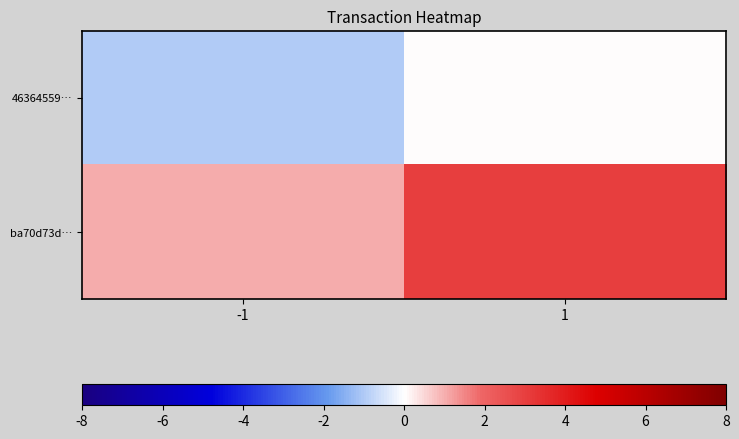

Rank the series at -1 from highest to lowest value.

ba70d73d…, 46364559…